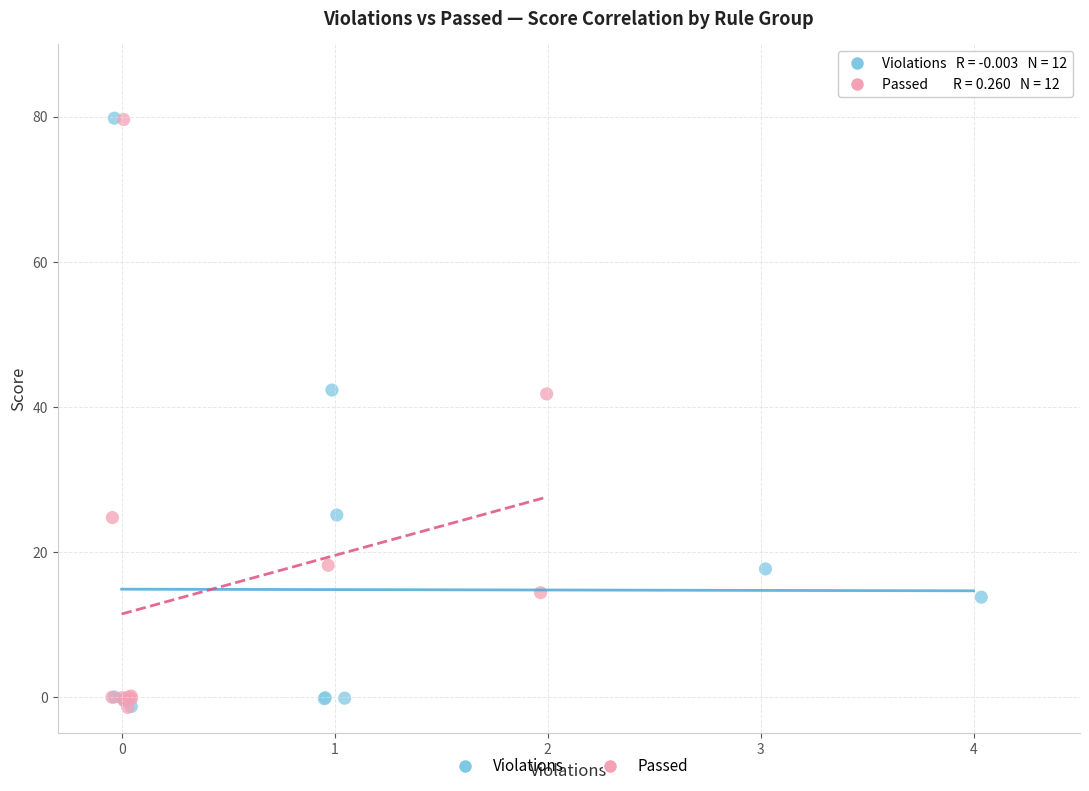

What are all the series names shown in the legend?

Violations, Passed